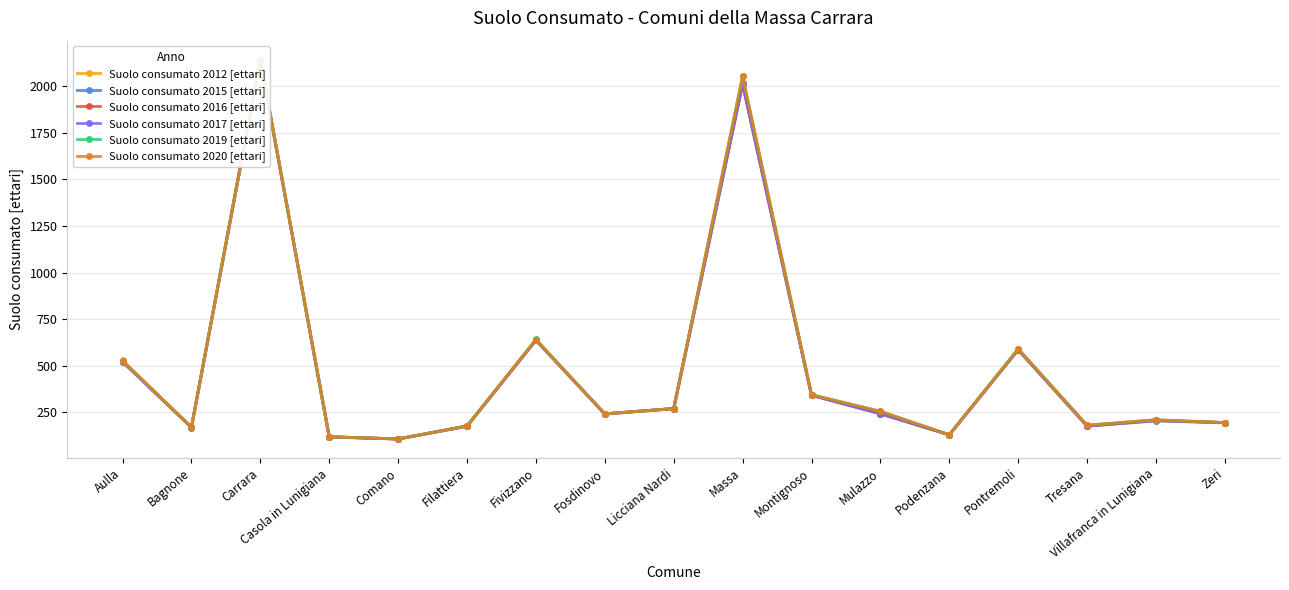

Between Licciana Nardi and Filattiera, which is larger?

Licciana Nardi